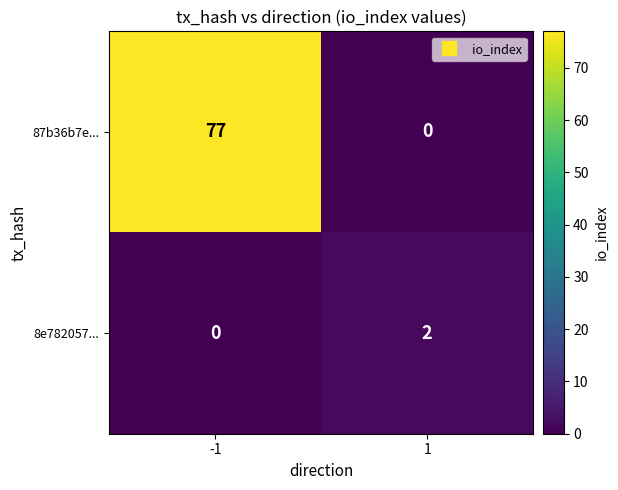

Which series changed the most between -1 and 1?

87b36b7e...